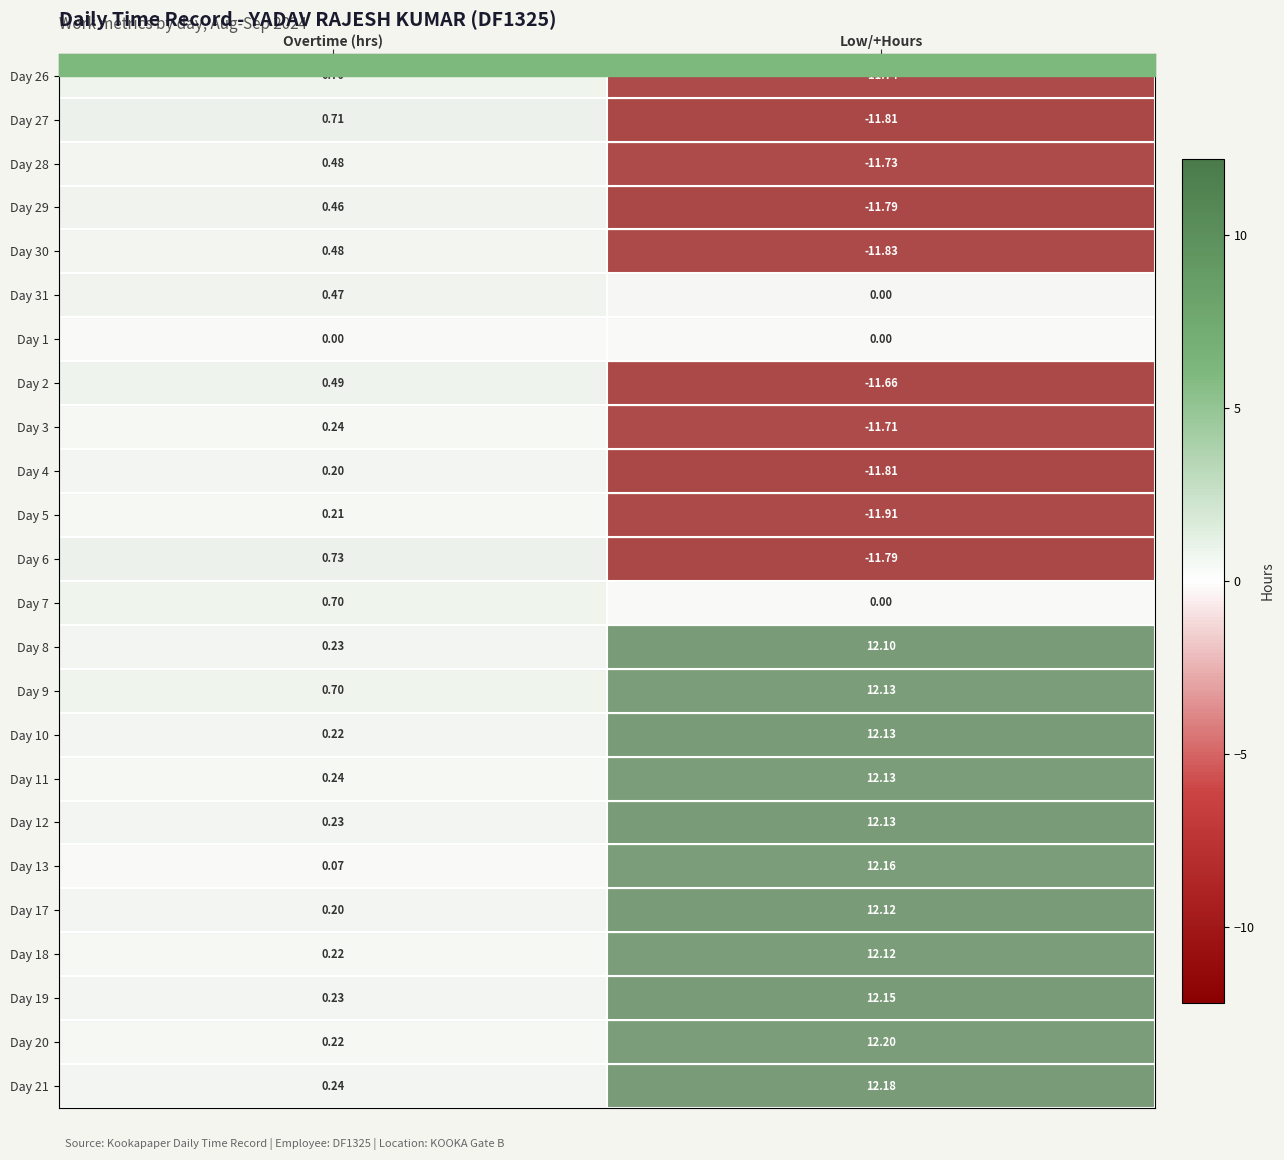

Is the value of Day 13 at Low/+Hours greater than the value of Day 19 at Low/+Hours?

Yes